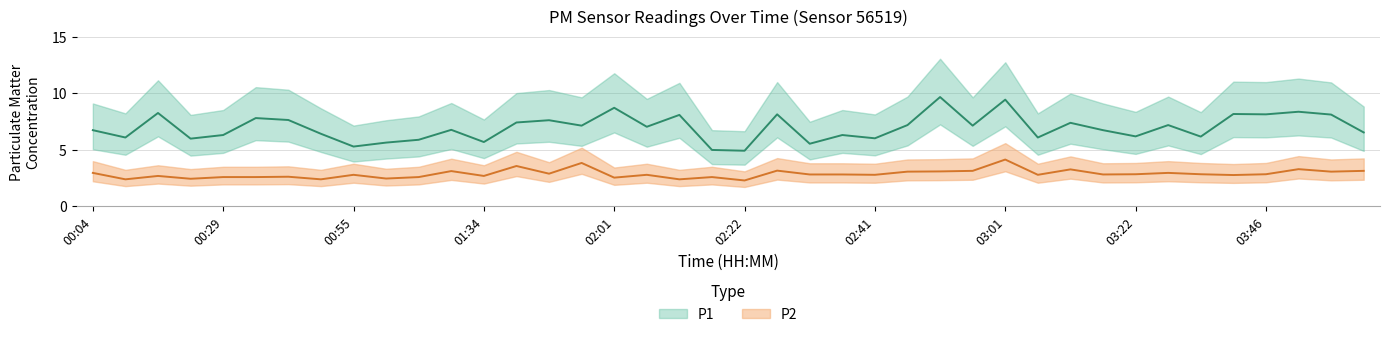

At which label does P1 reach its peak?

02:51